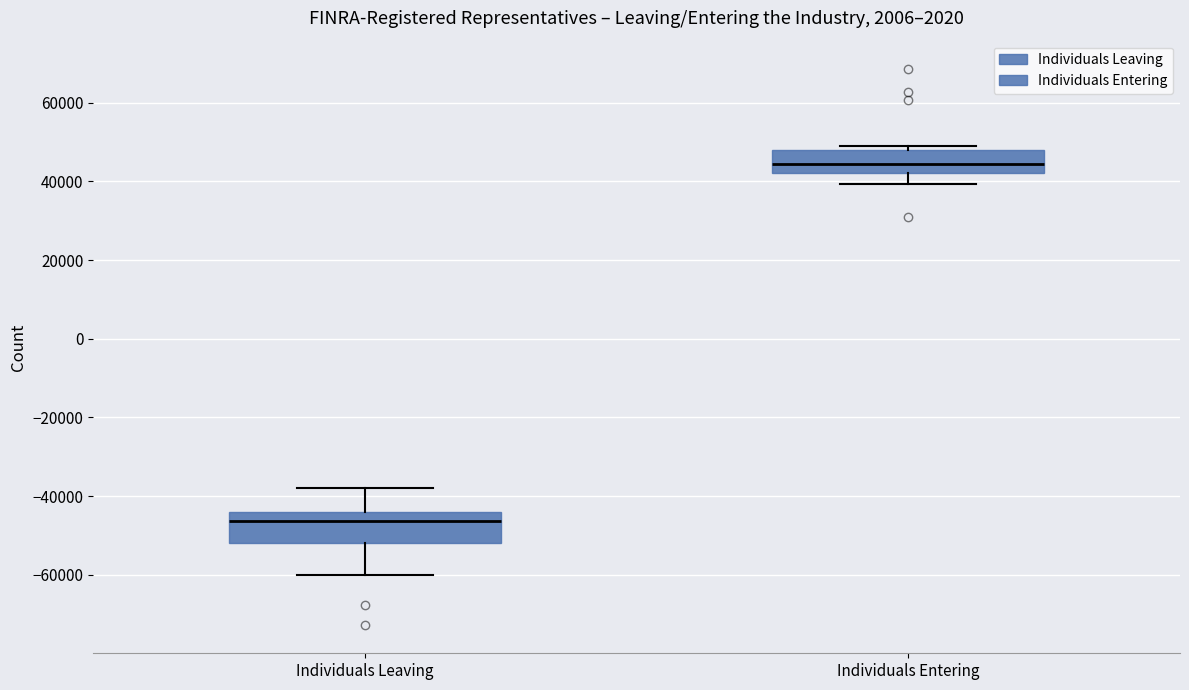

Which box's median line is the highest?

Individuals Entering